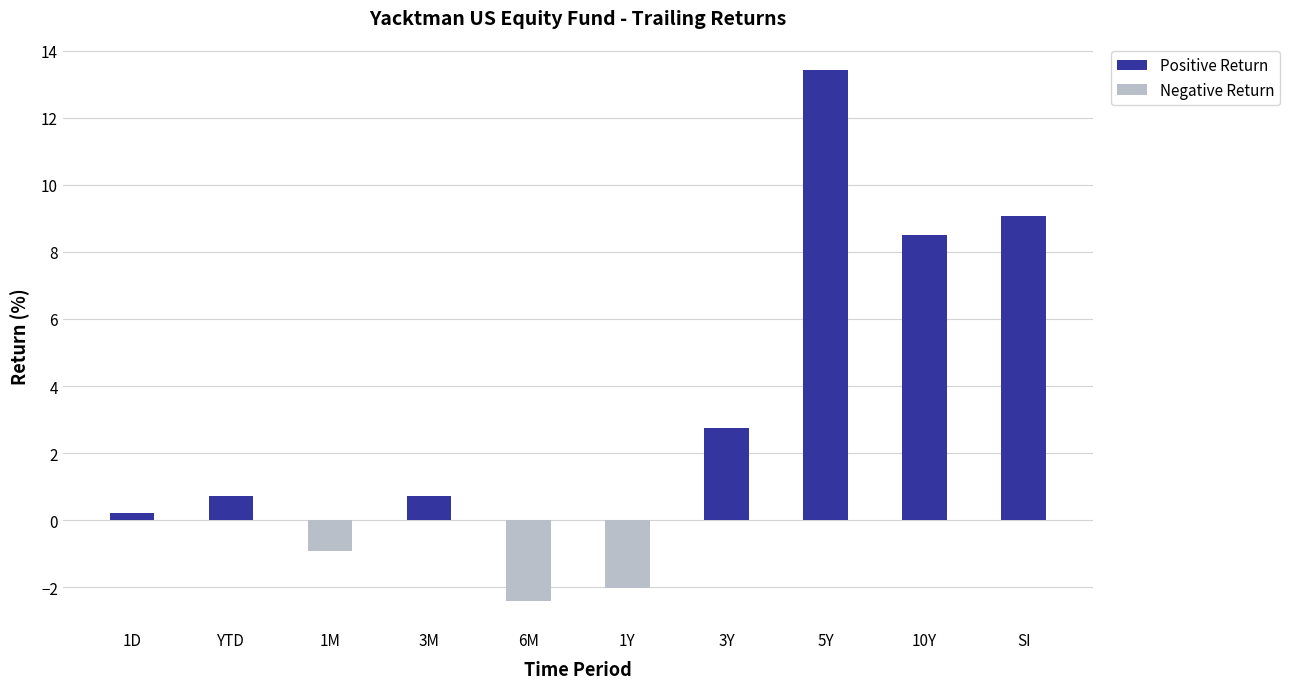

The chart shows a value of -0.9 at 1M. True or false?

True